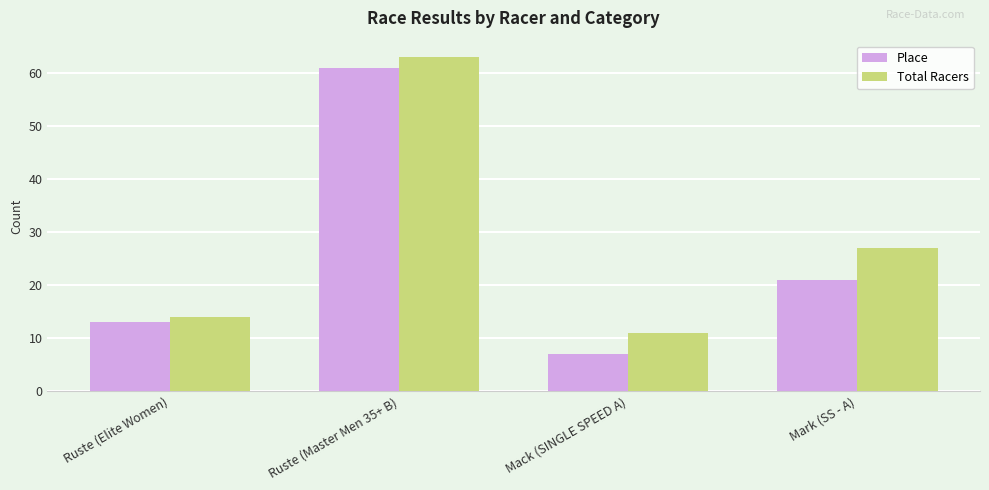

What is the label of the 1st bar from the left?

Ruste (Elite Women)